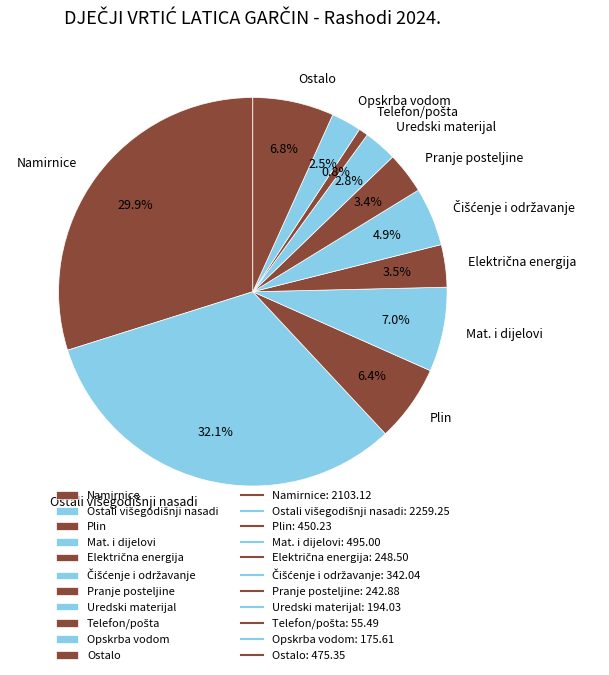

Is the sum of Ostalo and Namirnice greater than half?

No